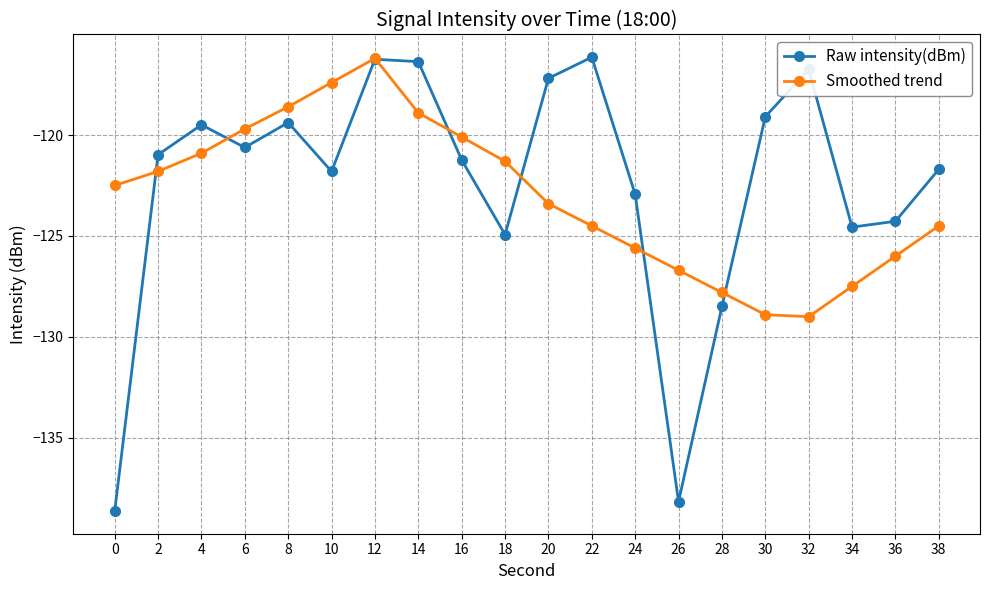

After their last crossing, which series has the higher values: Raw intensity(dBm) or Smoothed trend?

Raw intensity(dBm)